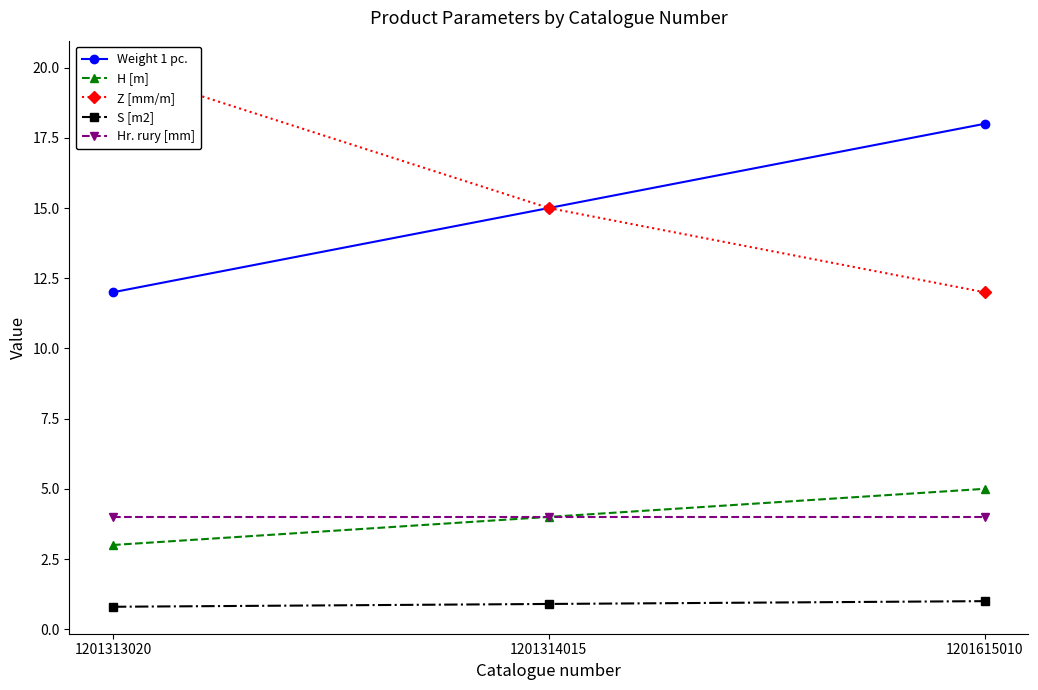

How many distinct data groups are displayed?

5